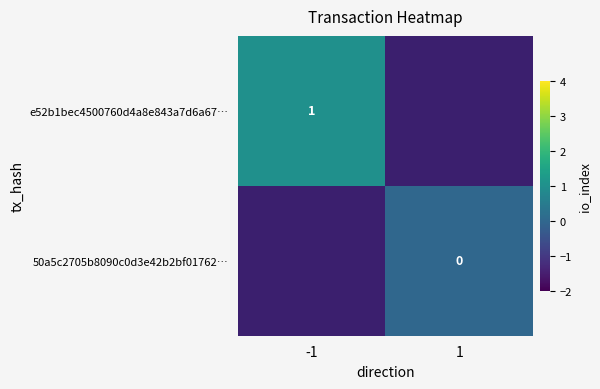

At which category does the chart reach its peak across all series?

-1